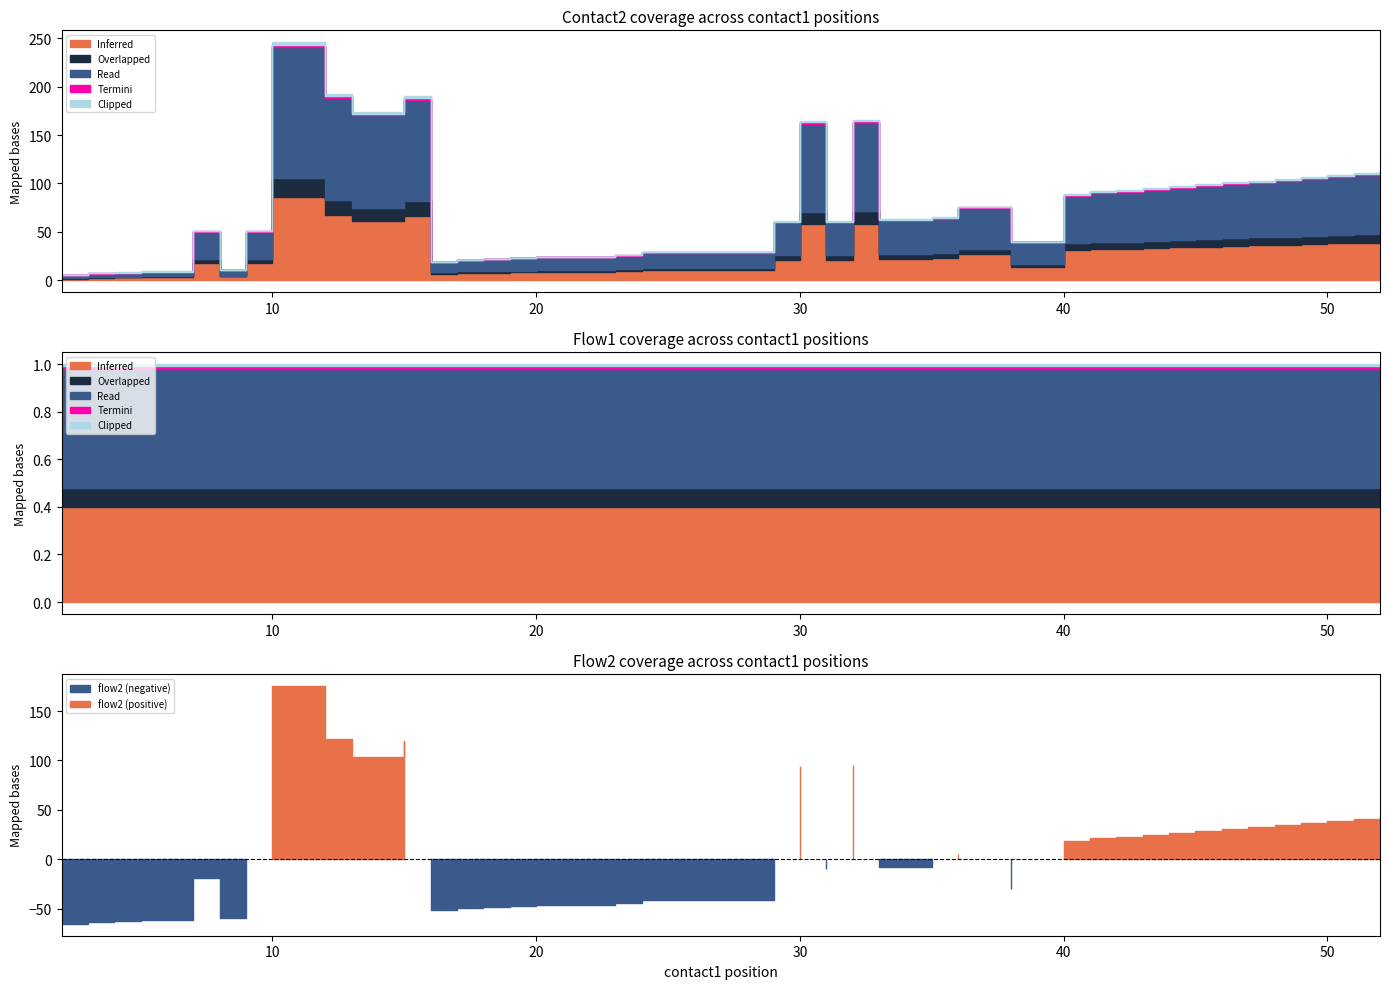

True or false: flow1 and contact2 cross at least once.

False